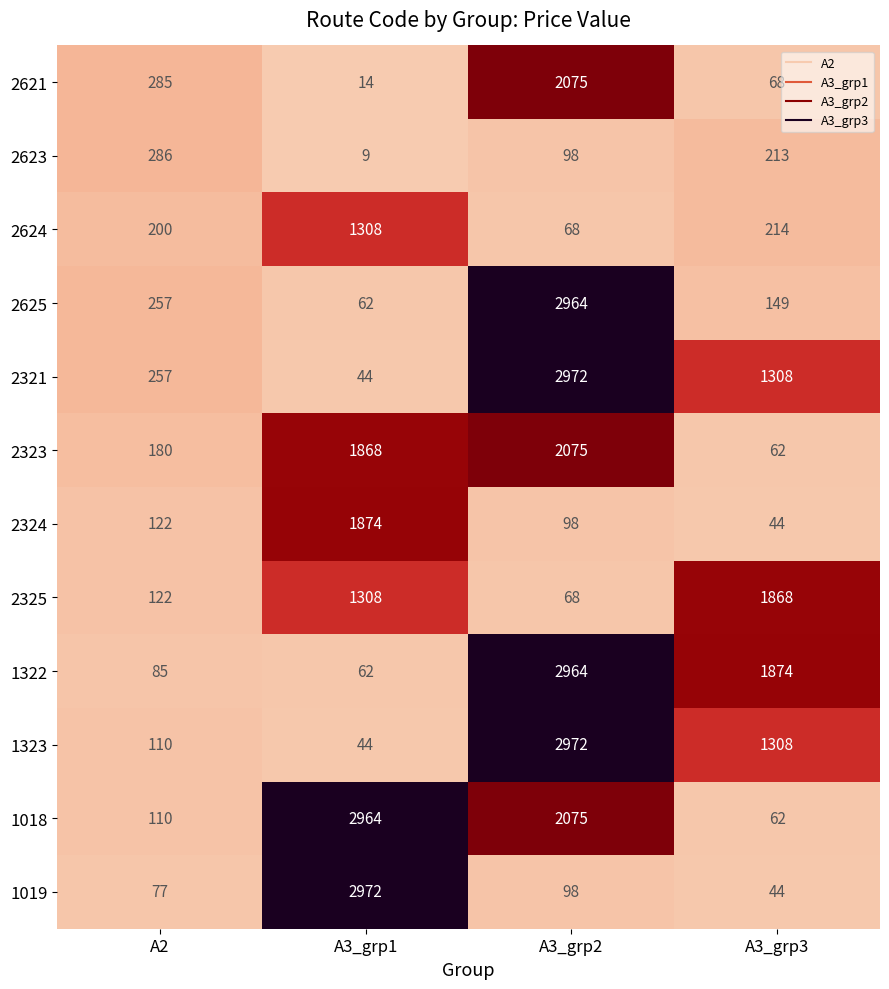

How many distinct data groups are displayed?

12